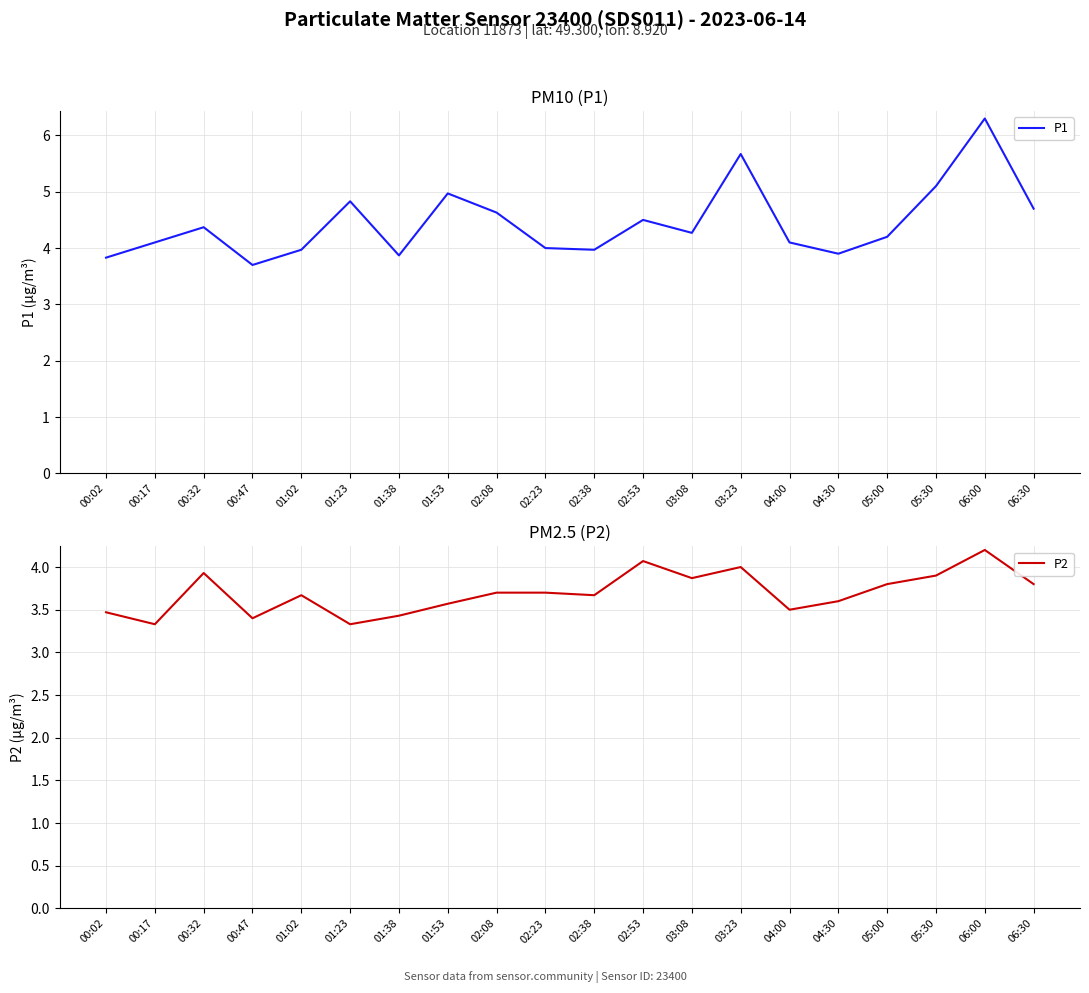

Which series has the widest spread of values?

P1